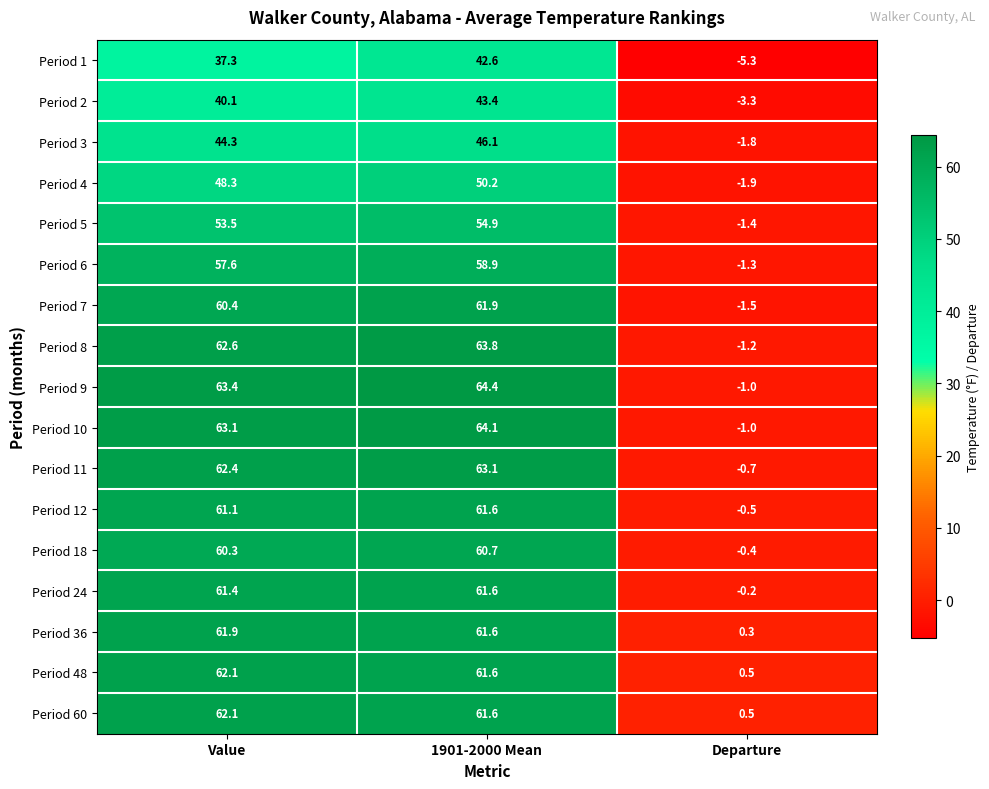

What is the smallest value displayed?

-5.3